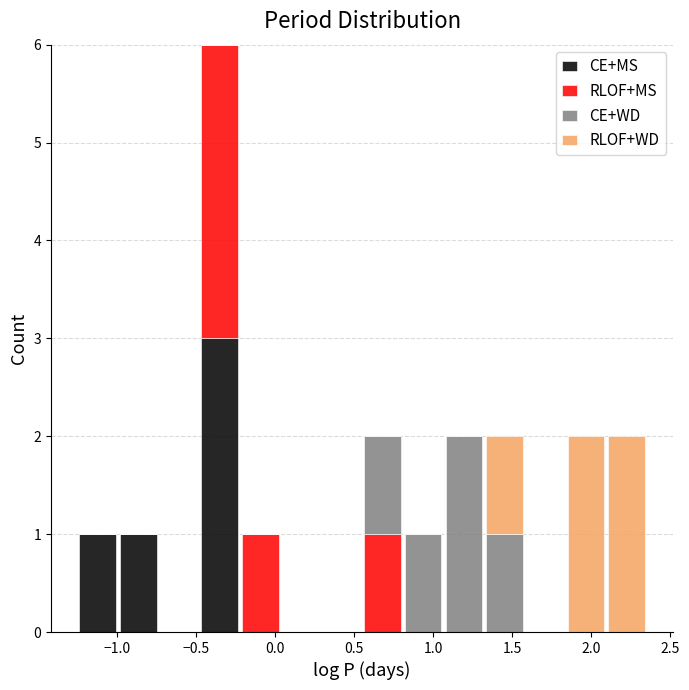

Reading left to right, list every stacked bar in this chart as the range it spans on the x-axis followed by its total height. Neither the bar edges nor the heights are printed on the chart, so give them approximately, as read against the axes.

-1.25 to -1.00: 1
-1.00 to -0.75: 1
-0.75 to -0.50: 0
-0.50 to -0.20: 6
-0.20 to 0.05: 1
0.05 to 0.30: 0
0.30 to 0.55: 0
0.55 to 0.80: 2
0.80 to 1.05: 1
1.05 to 1.30: 2
1.30 to 1.60: 2
1.60 to 1.85: 0
1.85 to 2.10: 2
2.10 to 2.35: 2